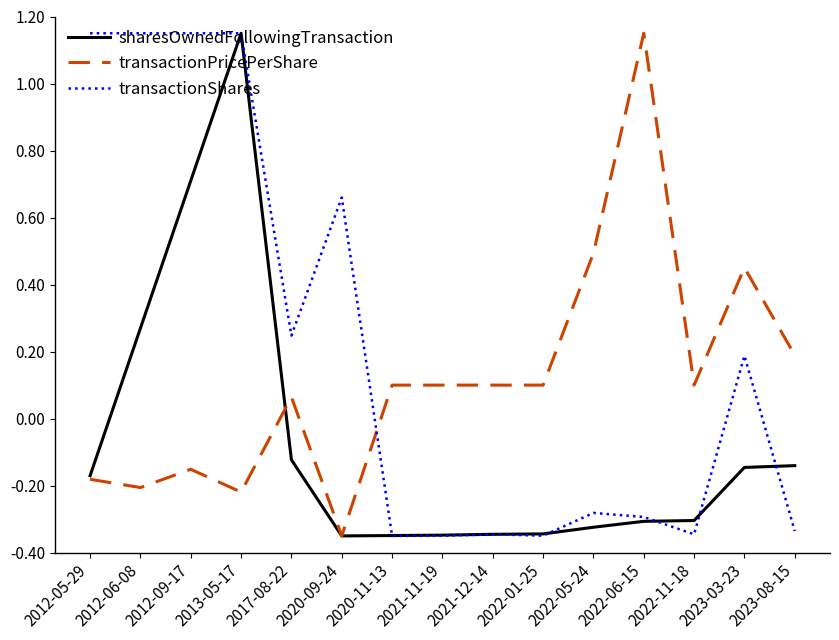

The transactionPricePerShare series shows 1.6 at 2022-06-15. True or false?

False